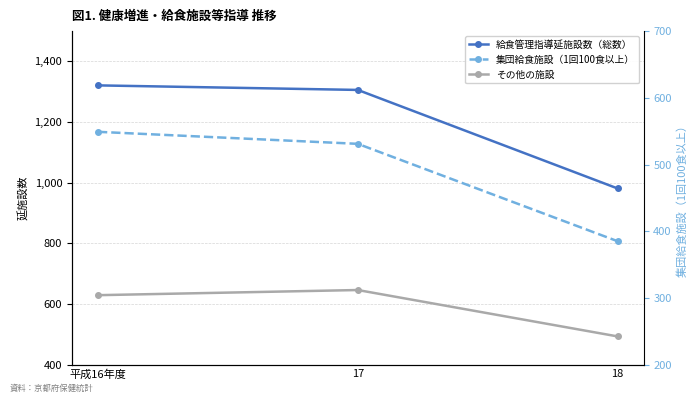

What is the maximum value shown in the chart?

1321